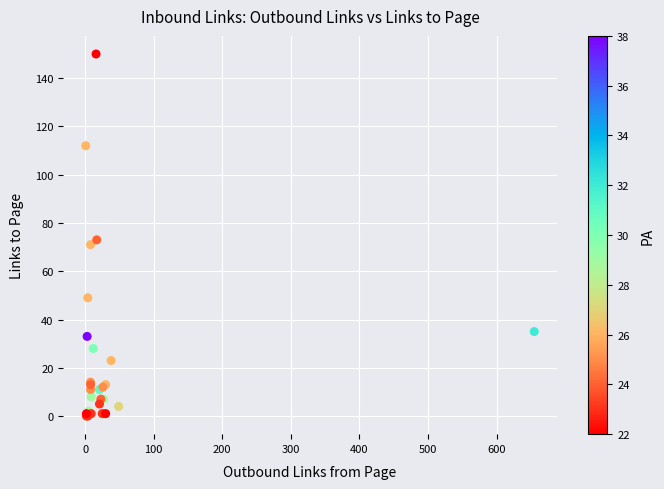

What Y value in the scatter plot is closest to 75?

73